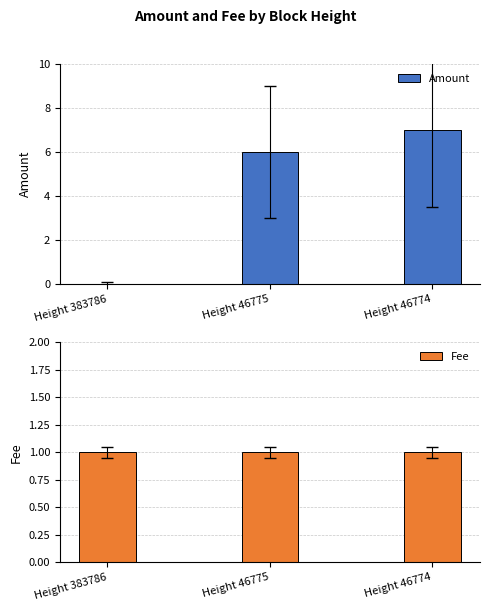

The Amount series shows 10 at Height 46775. True or false?

False